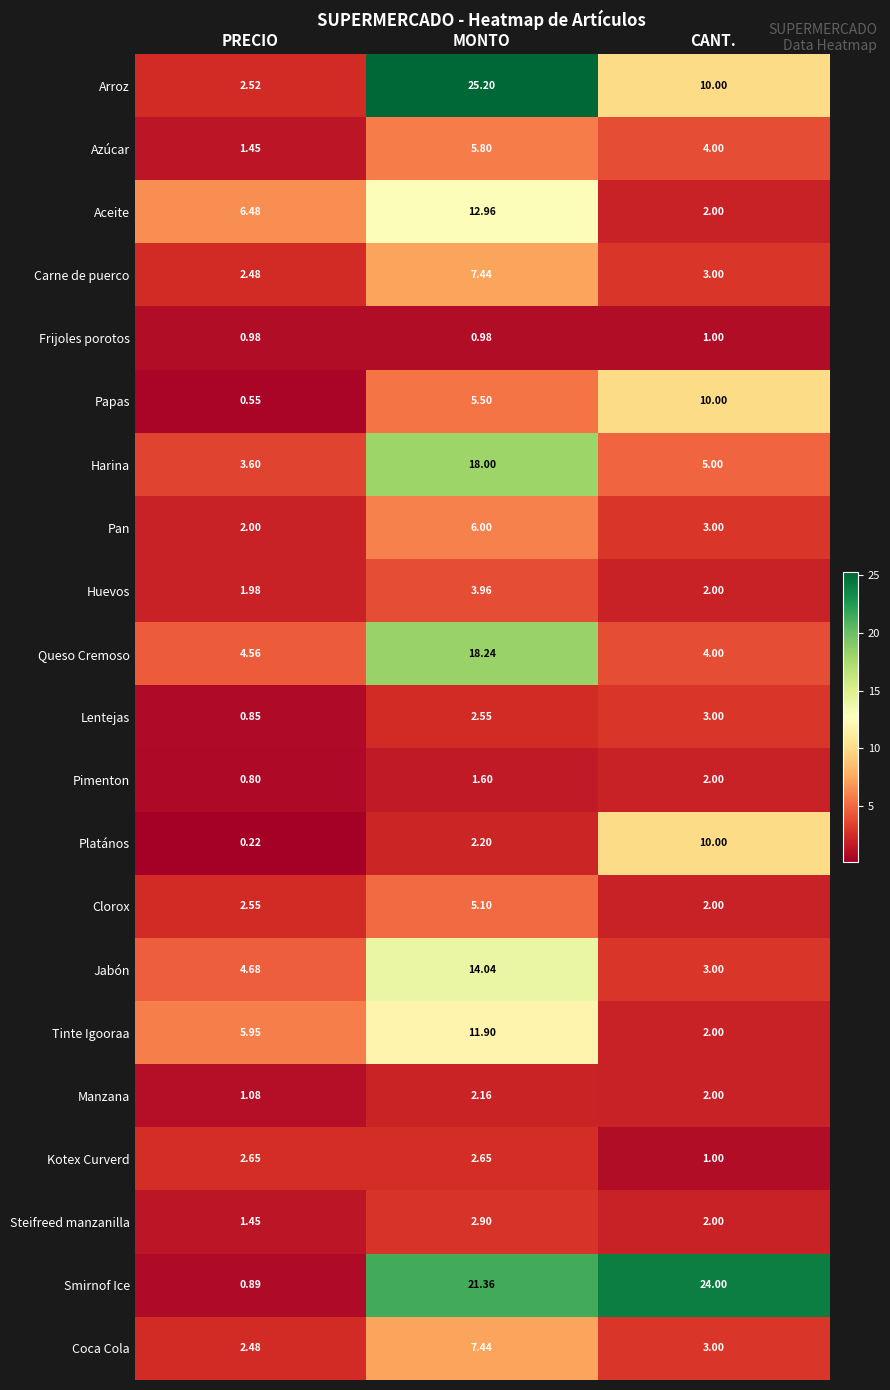

At which category is the sum across all series the highest?

MONTO